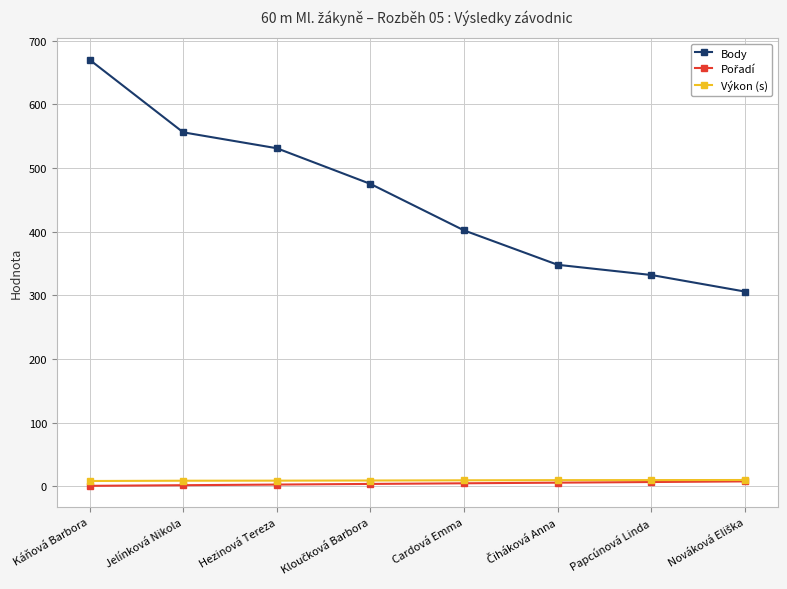

How many lines are shown in the chart?

3